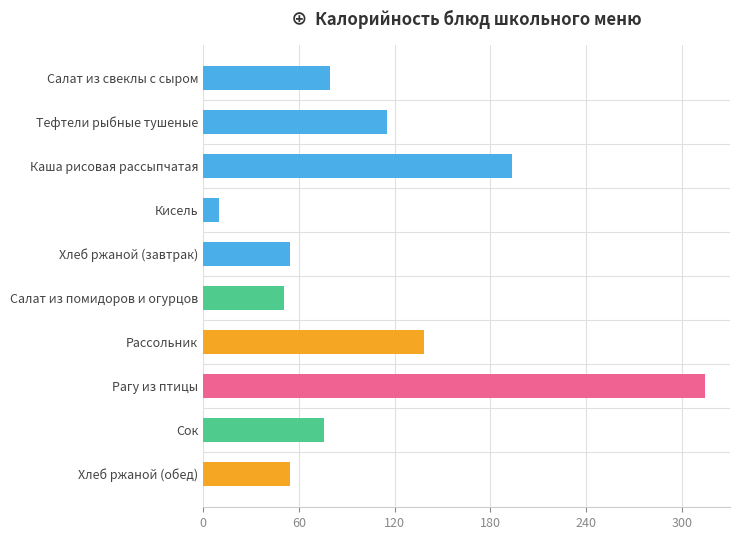

What is the value of the 5th bar from the top?

54.3